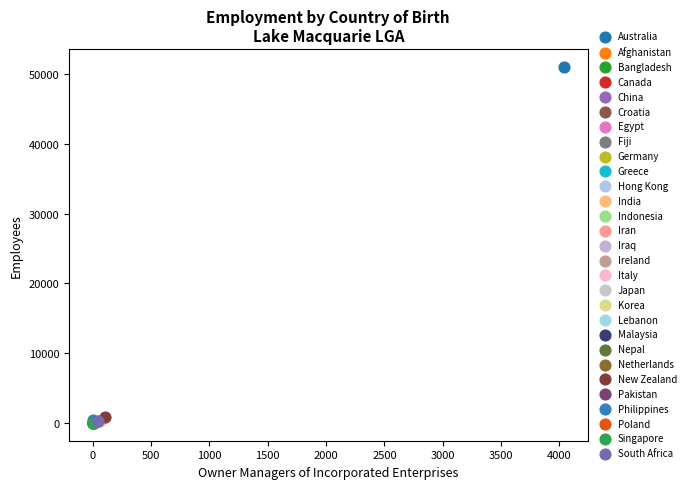

What are all the series names shown in the legend?

Australia, Afghanistan, Bangladesh, Canada, China, Croatia, Egypt, Fiji, Germany, Greece, Hong Kong, India, Indonesia, Iran, Iraq, Ireland, Italy, Japan, Korea, Lebanon, Malaysia, Nepal, Netherlands, New Zealand, Pakistan, Philippines, Poland, Singapore, South Africa